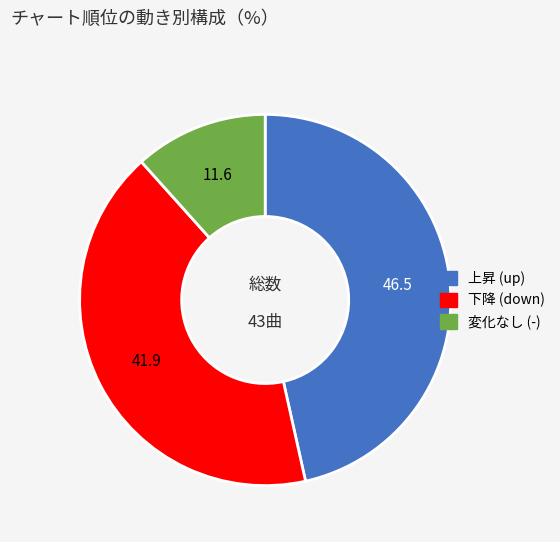

Does any single category account for the majority?

No